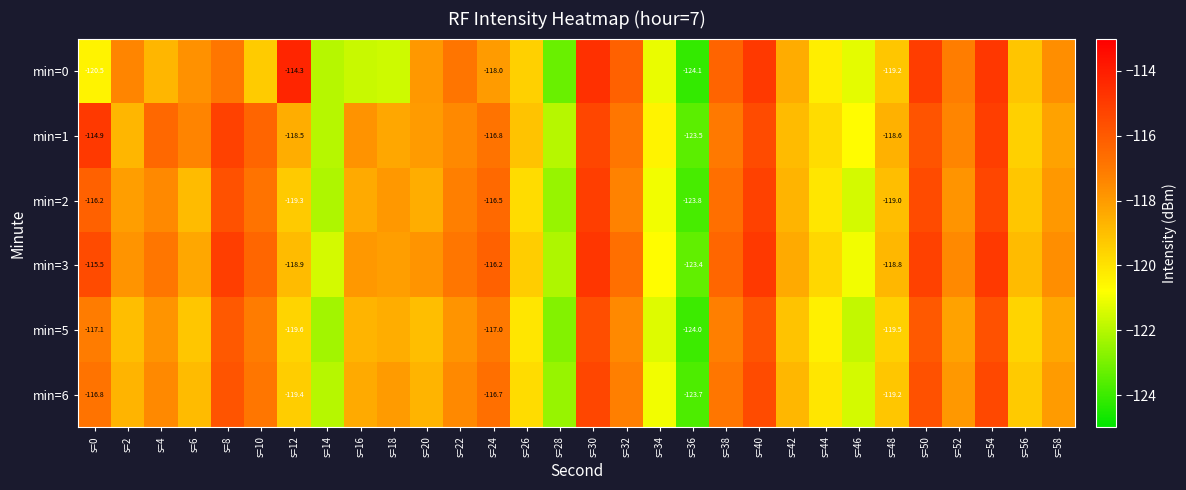

What is the difference between the highest and lowest values at s=46?

1.1